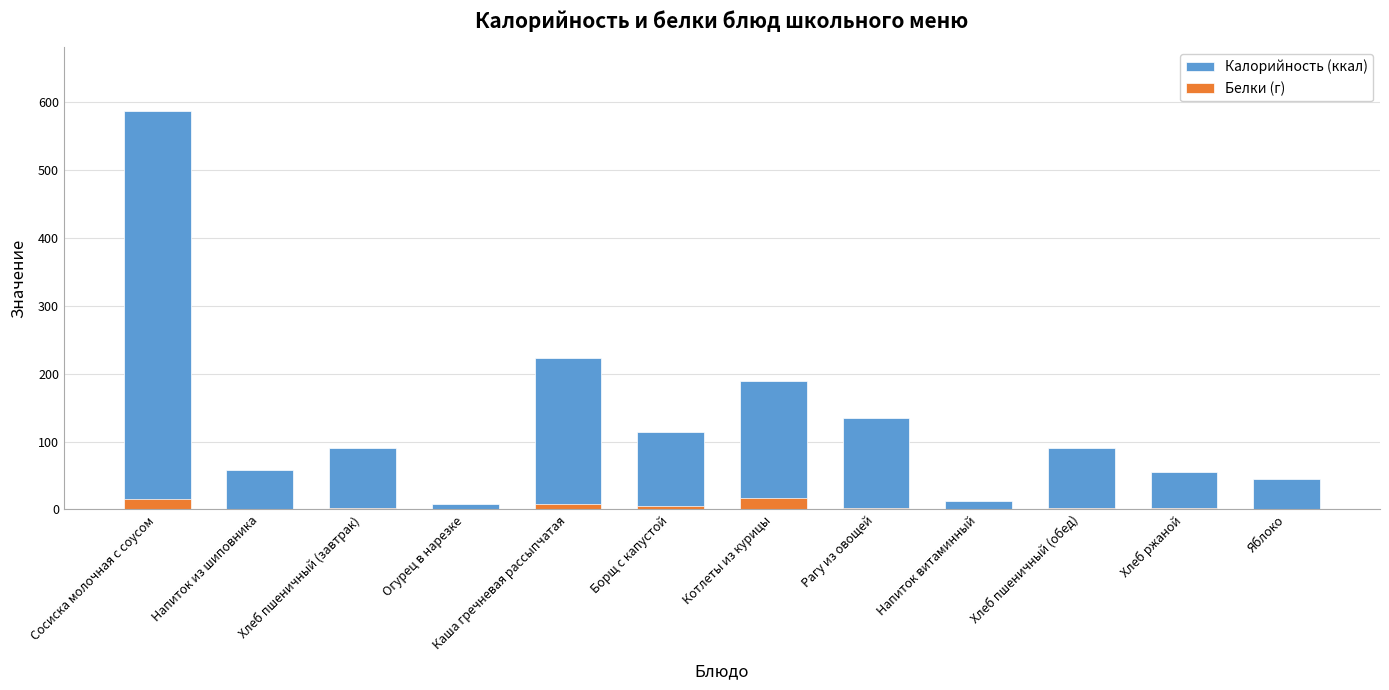

Count the number of data series in this chart.

2